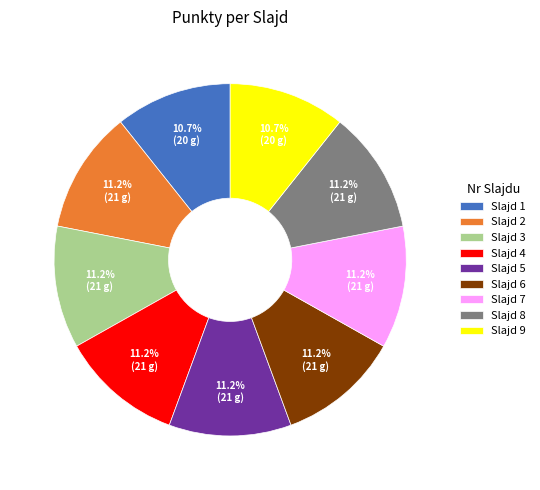

Is the sum of Slajd 6 and Slajd 9 greater than half?

No